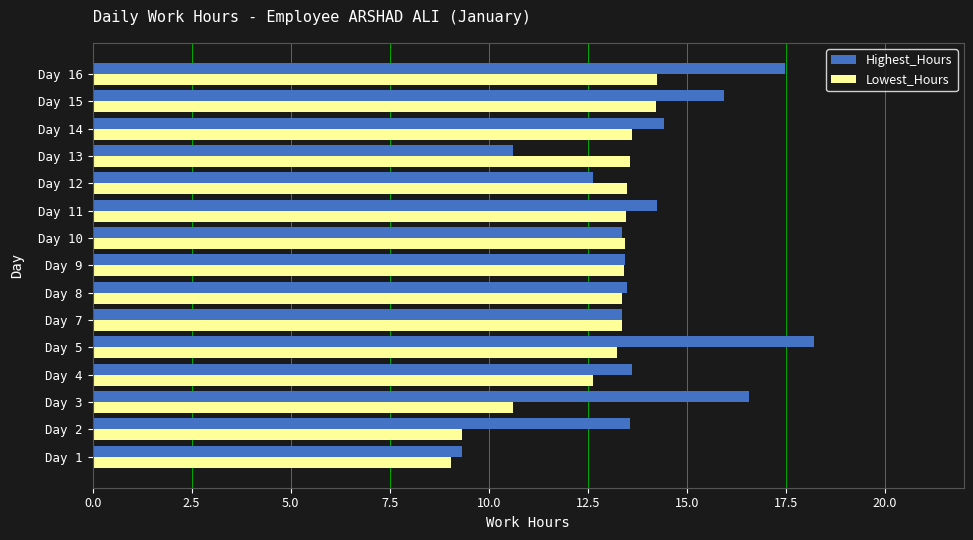

Which series has the largest total across all categories?

Highest_Hours